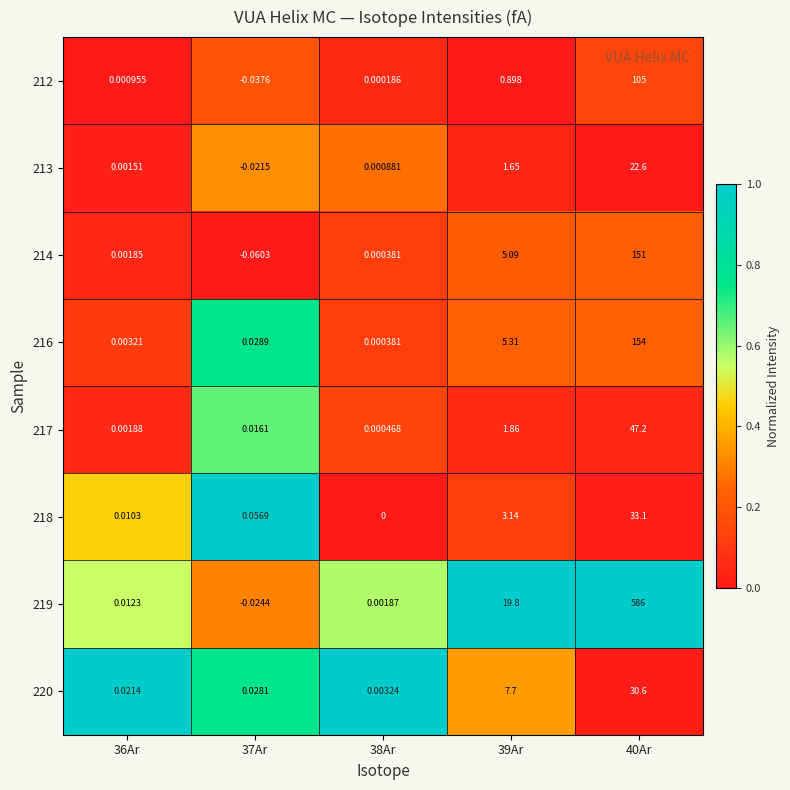

Is the value of 220 at 40Ar greater than the value of 213 at 36Ar?

Yes